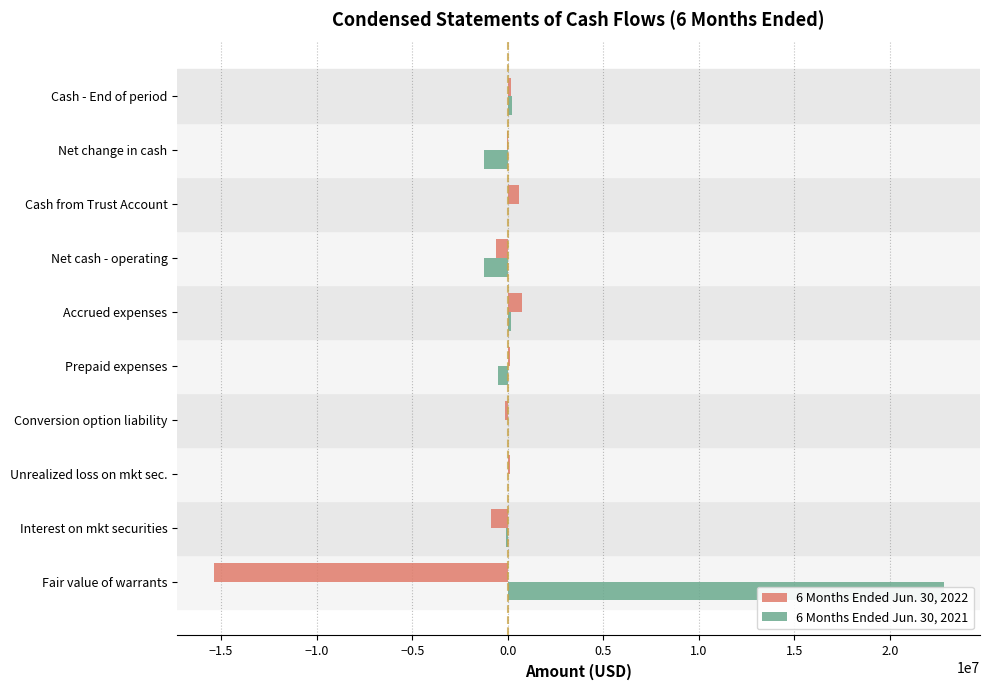

How many groups of bars are there?

10